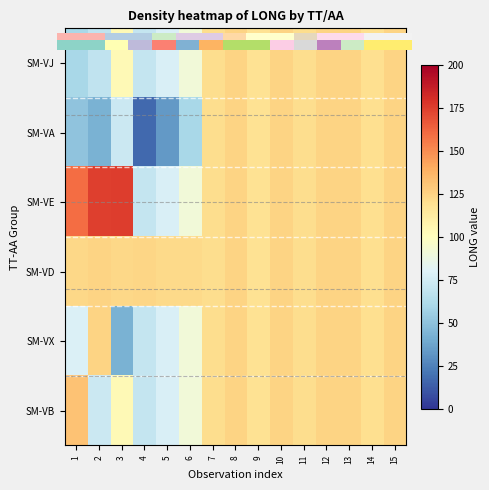

Is the value of SM-VX at 3 greater than the value of SM-VA at 1?

No